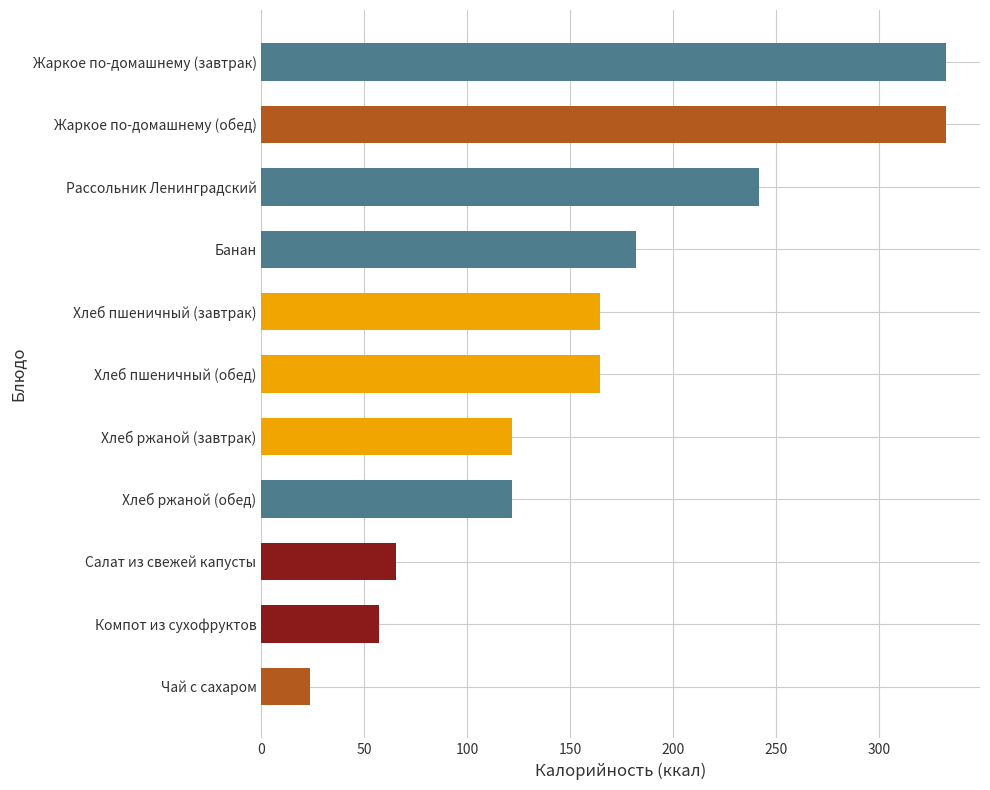

Between Банан and Чай с сахаром, which is larger?

Банан